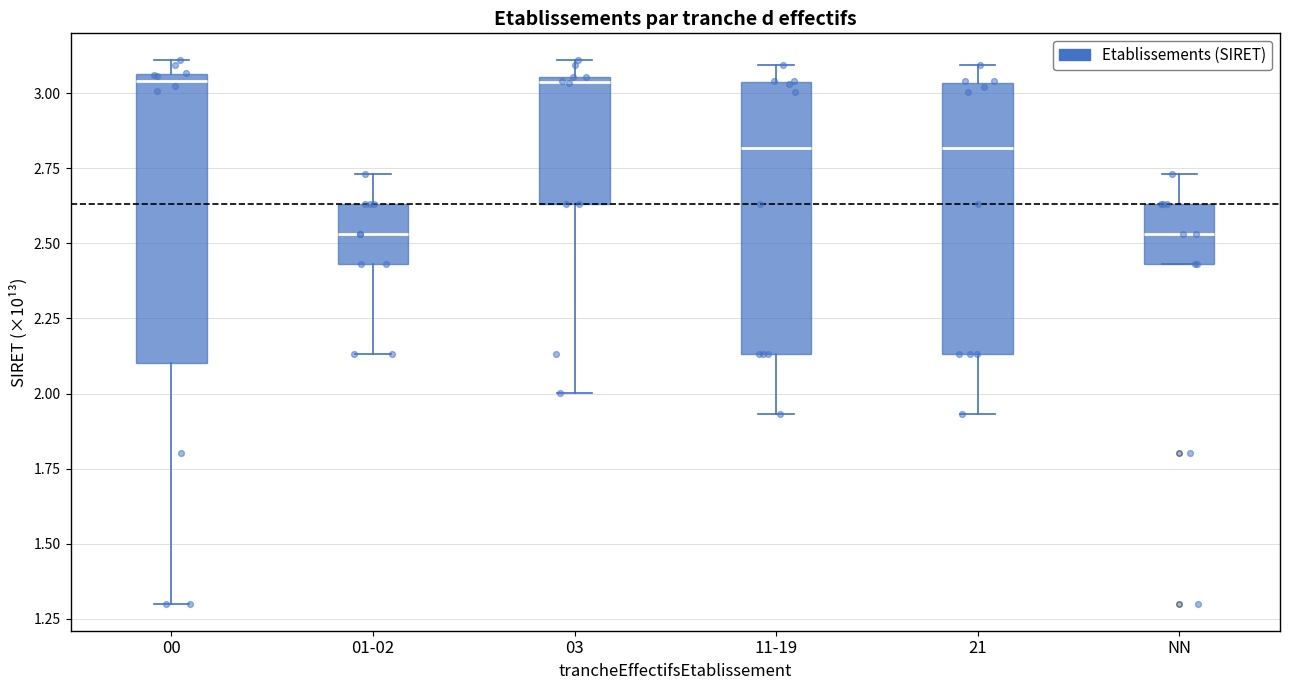

Reading left to right, transcribe this box plot: for each box, give where its median line is, the range the box spans, and where its two whiskers end, as read against the y-axis. The values are not printed on the chart, so give them approximately, as read against the axis.

00: median 3.05 (just below the box's upper edge), box 2.10 to 3.05, whiskers 1.30 to 3.10
01-02: median 2.55, box 2.45 to 2.65, whiskers 2.15 to 2.75
03: median 3.05 (just below the box's upper edge), box 2.65 to 3.05, whiskers 2.00 to 3.10
11-19: median 2.80, box 2.15 to 3.05, whiskers 1.95 to 3.10
21: median 2.80, box 2.15 to 3.05, whiskers 1.95 to 3.10
NN: median 2.55, box 2.45 to 2.65, whiskers 2.45 to 2.75